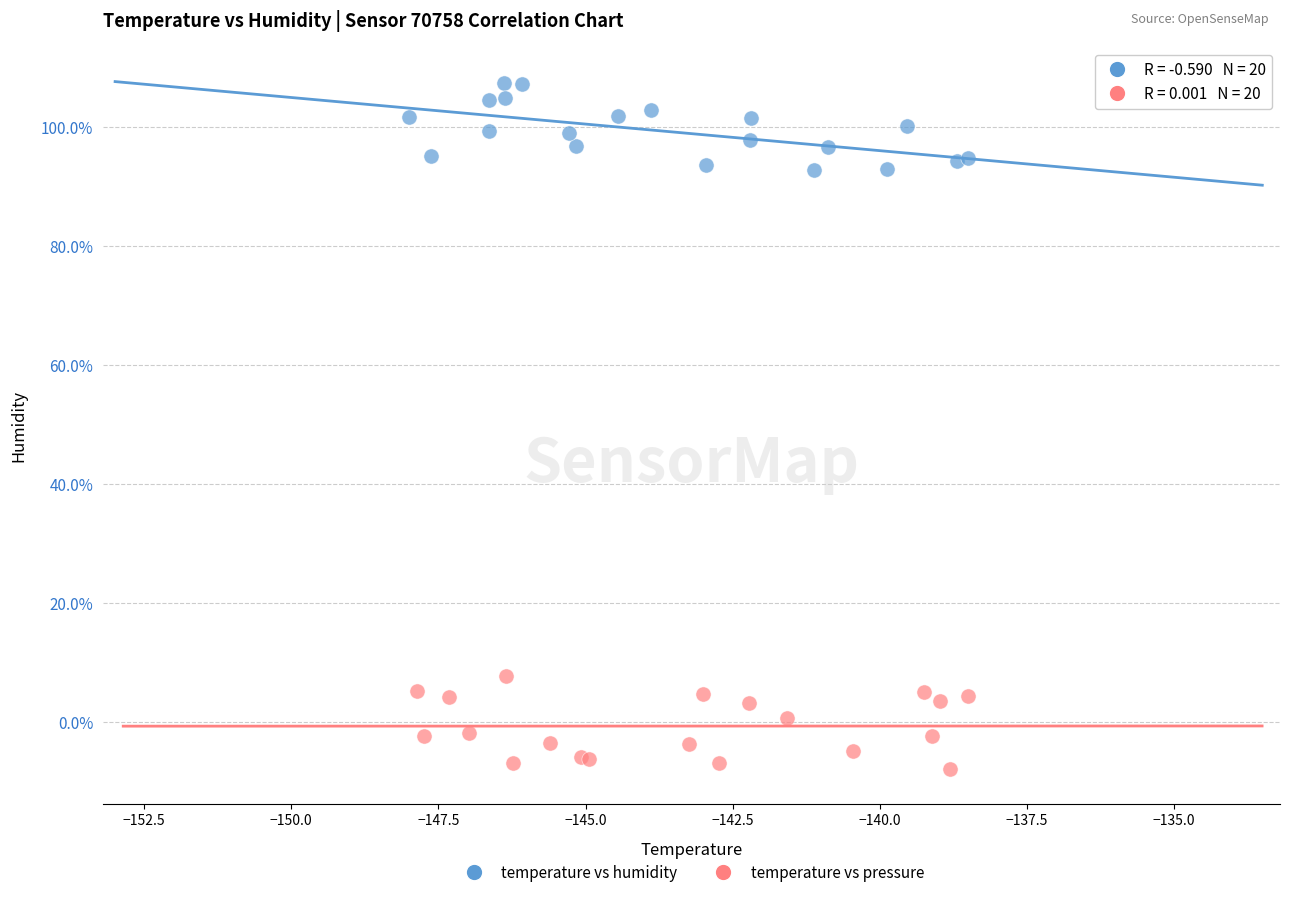

Which series contains the highest Y value?

temperature vs humidity